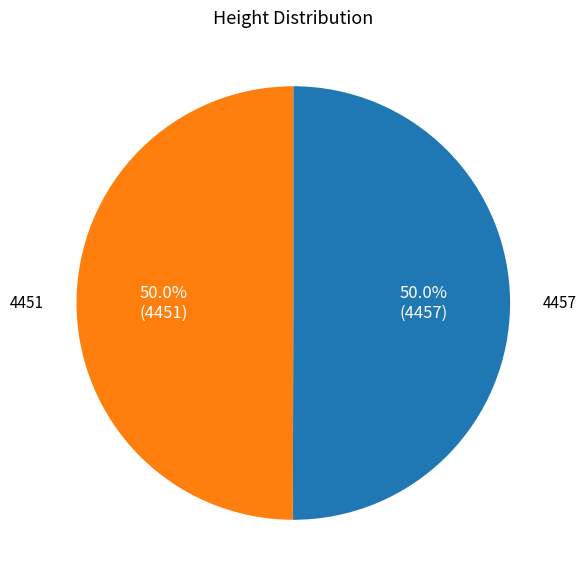

What percentage is the 4451 slice, to the nearest percent?

50%